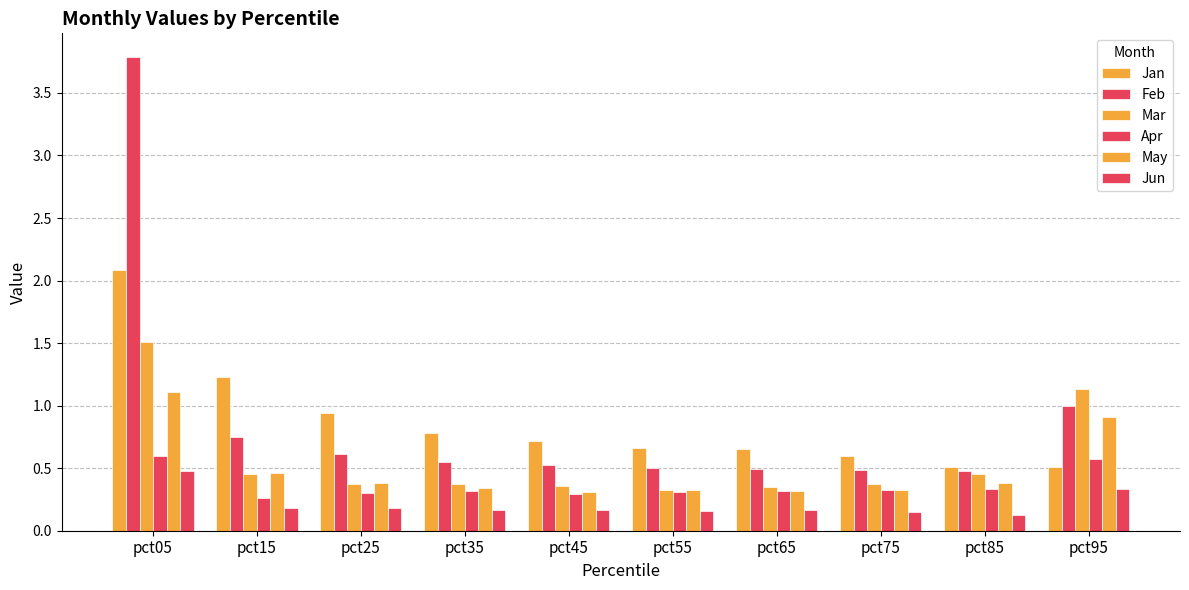

True or false: Apr has a value of 0.4 at pct55.

False